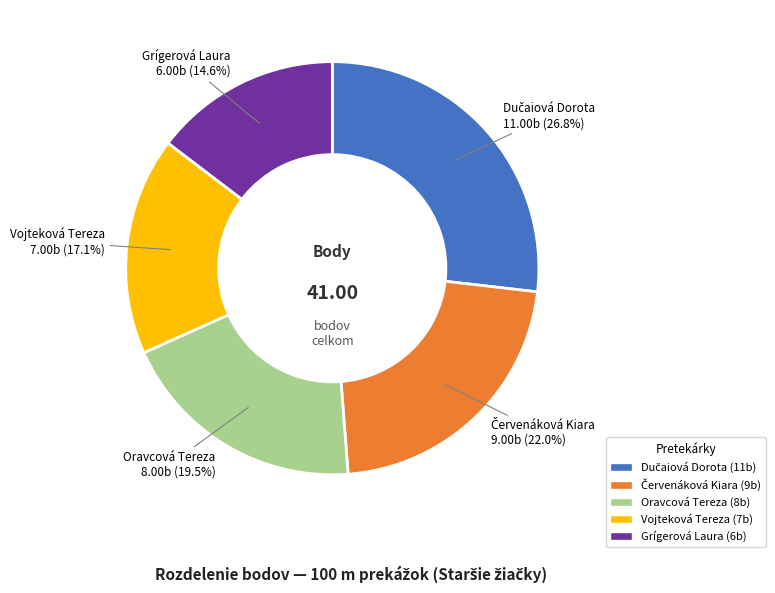

Combined, what portion of the pie is Vojteková Tereza and Oravcová Tereza?

36.6%